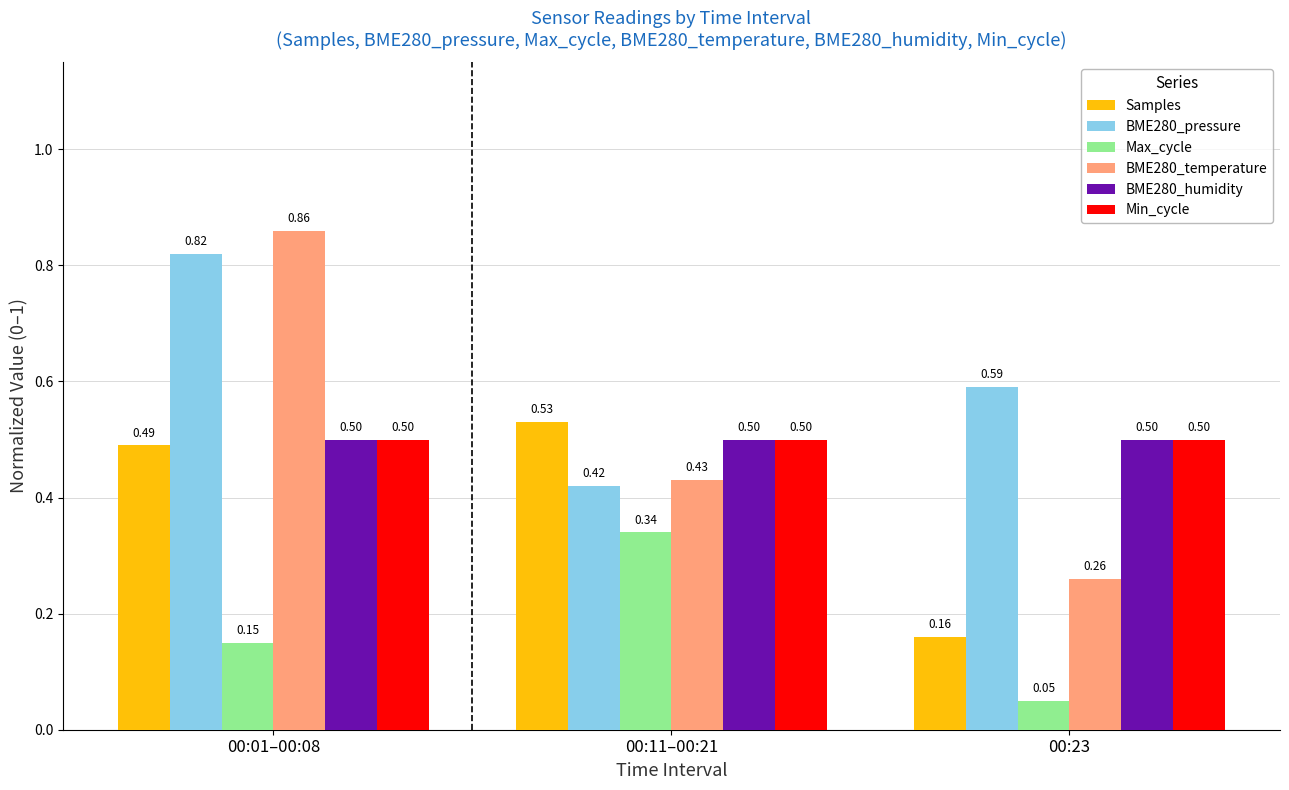

Rank the categories by BME280_pressure value from lowest to highest.

00:11–00:21, 00:23, 00:01–00:08